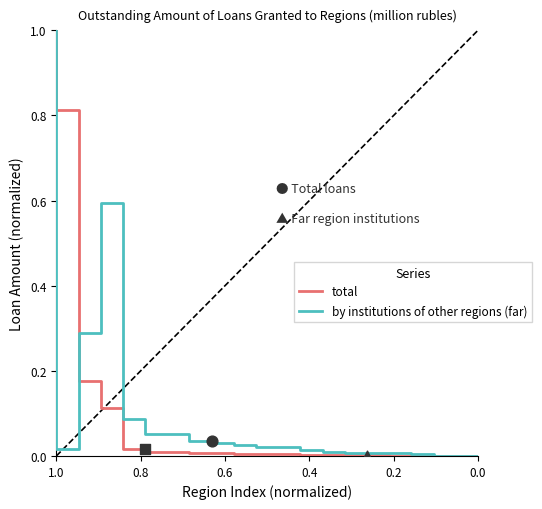

Is the value of total at 0.8 greater than the value of by institutions of other regions (far) at 6?

No